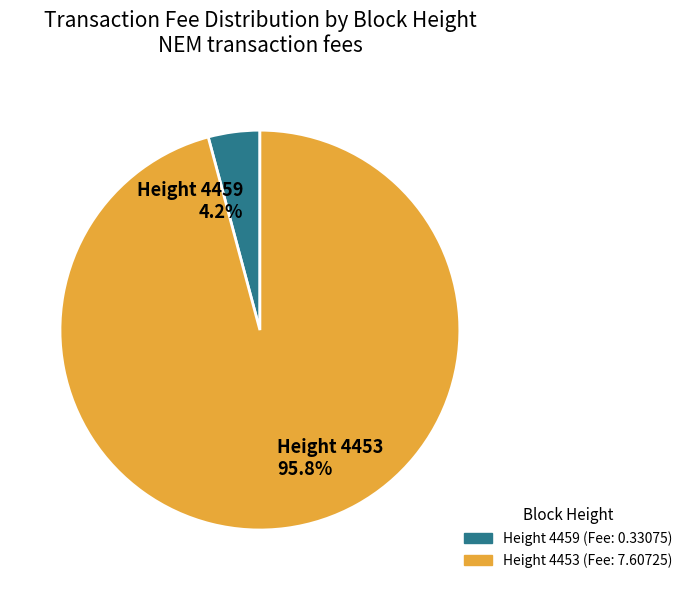

Count the number of slices in the pie.

2